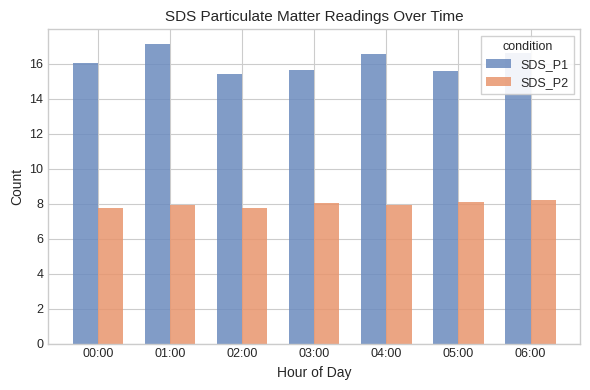

What is the minimum value for SDS_P1?

15.4